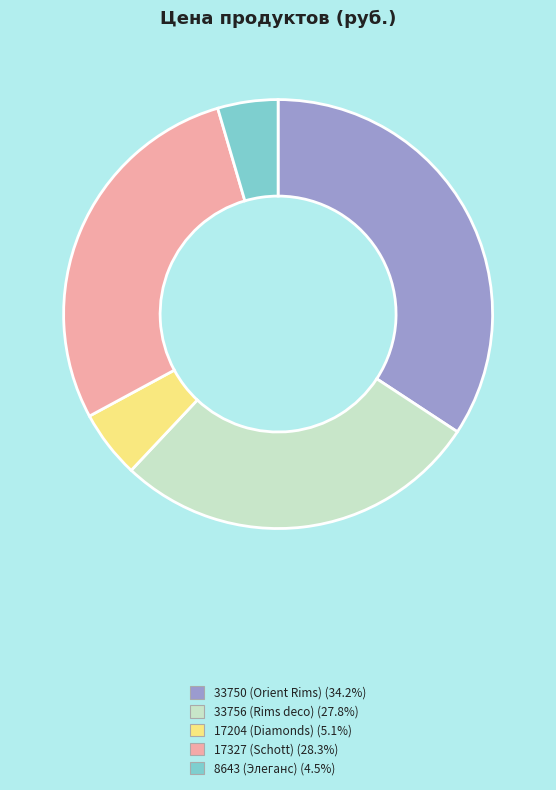

Between 33750 and 17327, which is larger?

33750